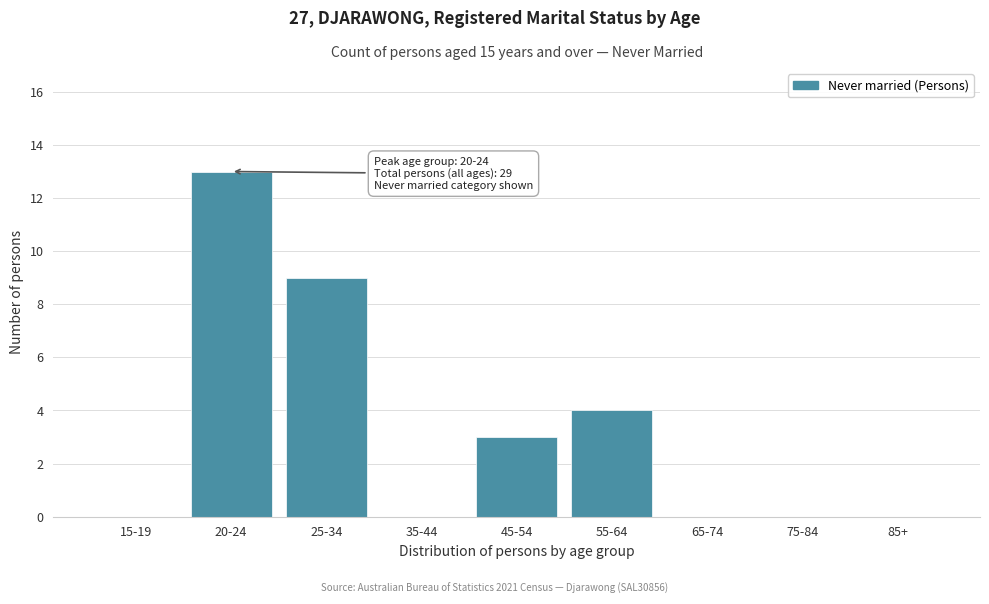

Reading right to left, transcribe all the data shown in this chart.

85+=0	75-84=0	65-74=0	55-64=4	45-54=3	35-44=0	25-34=9	20-24=13	15-19=0